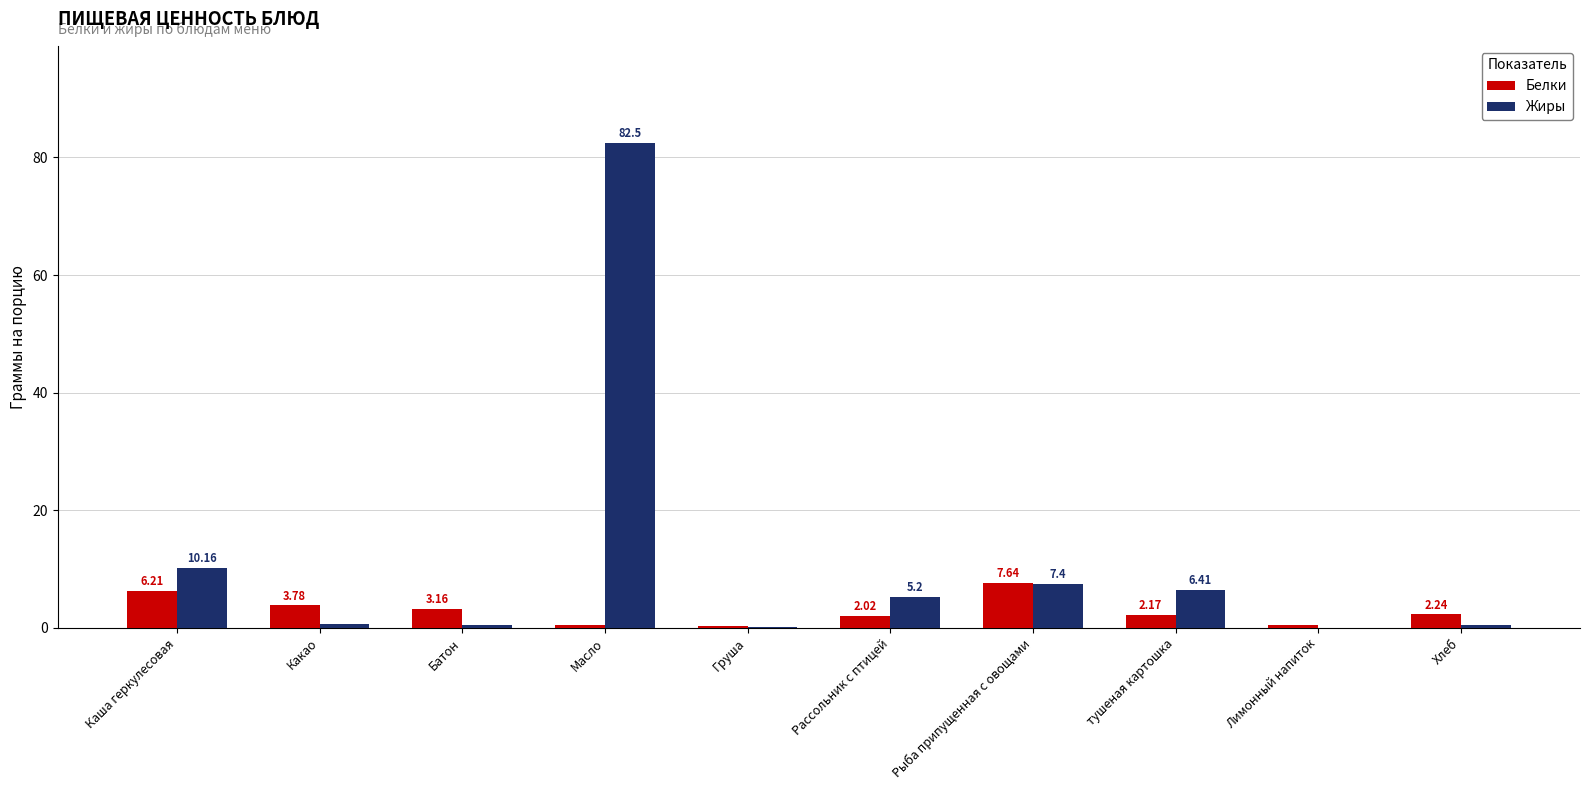

Which series has the largest range (max minus min)?

Жиры